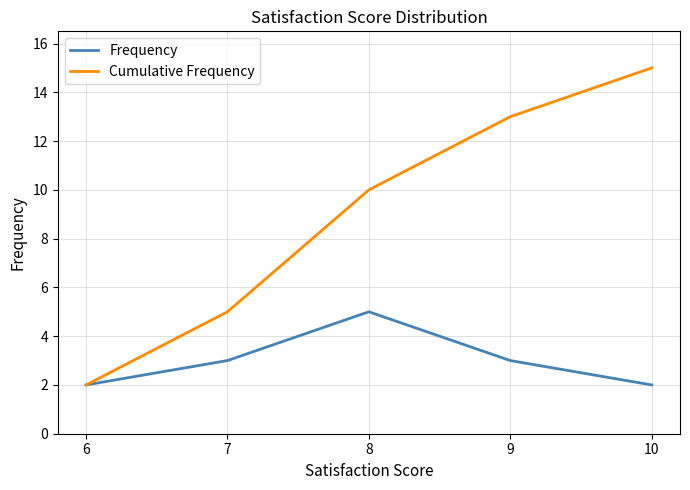

At which category does Frequency reach its first local peak?

8